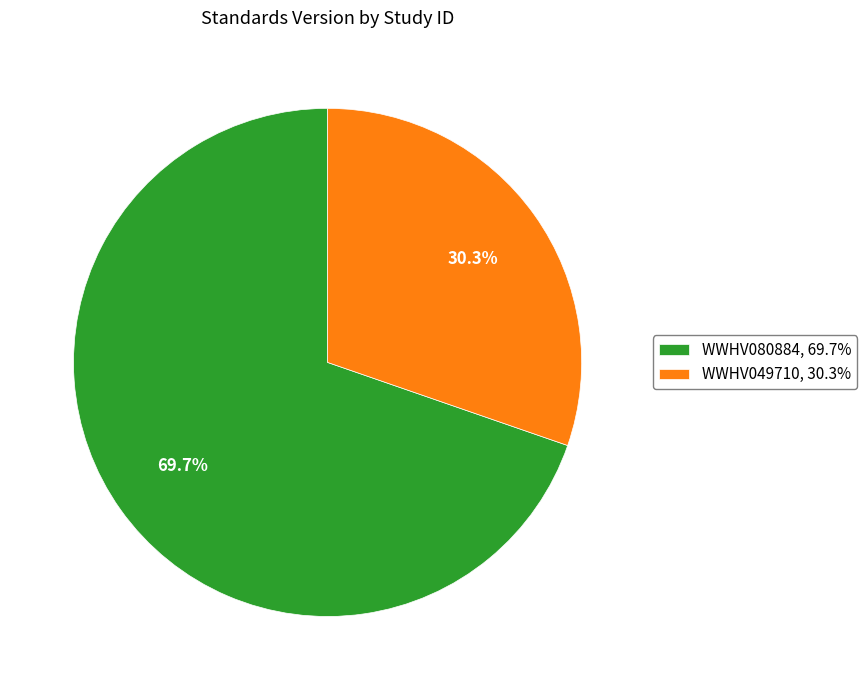

To the nearest percent, what portion does WWHV049710 represent?

30%